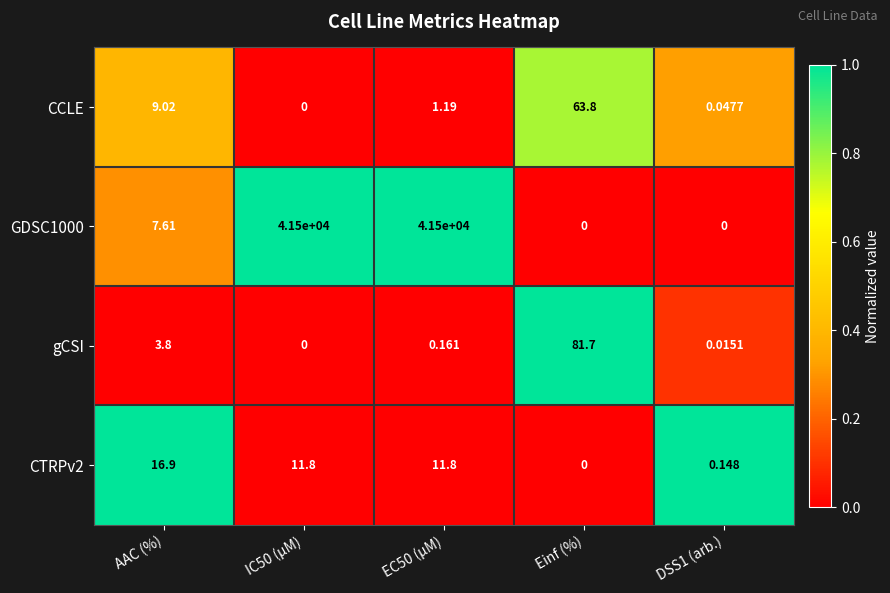

Where does the CTRPv2 series first go above 11?

AAC (%)